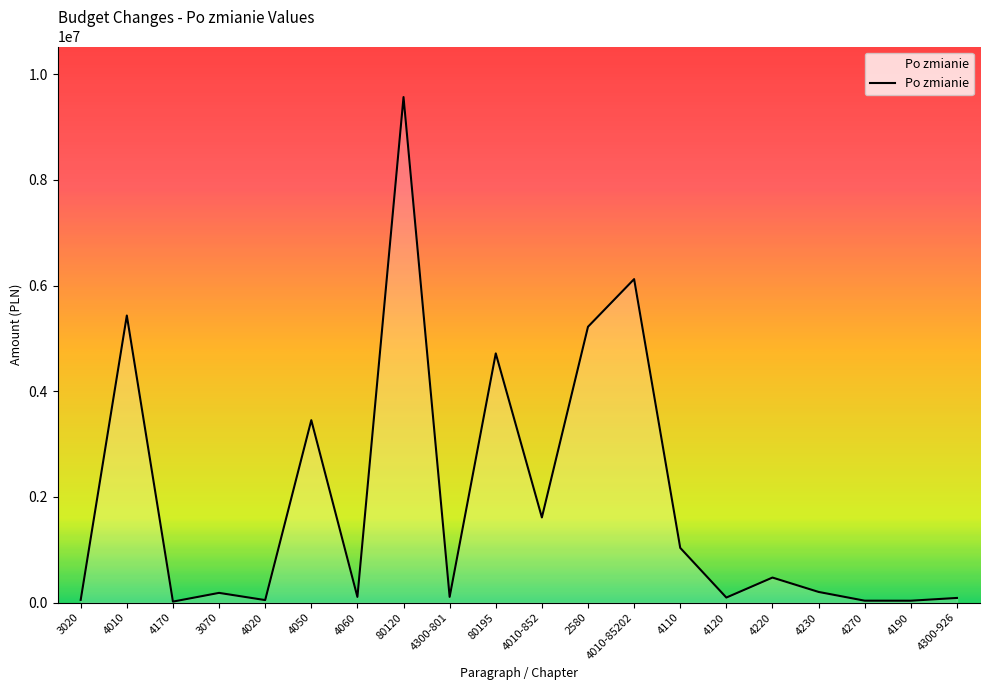

What is the change in value from 3070 to 4060?

-76598.0